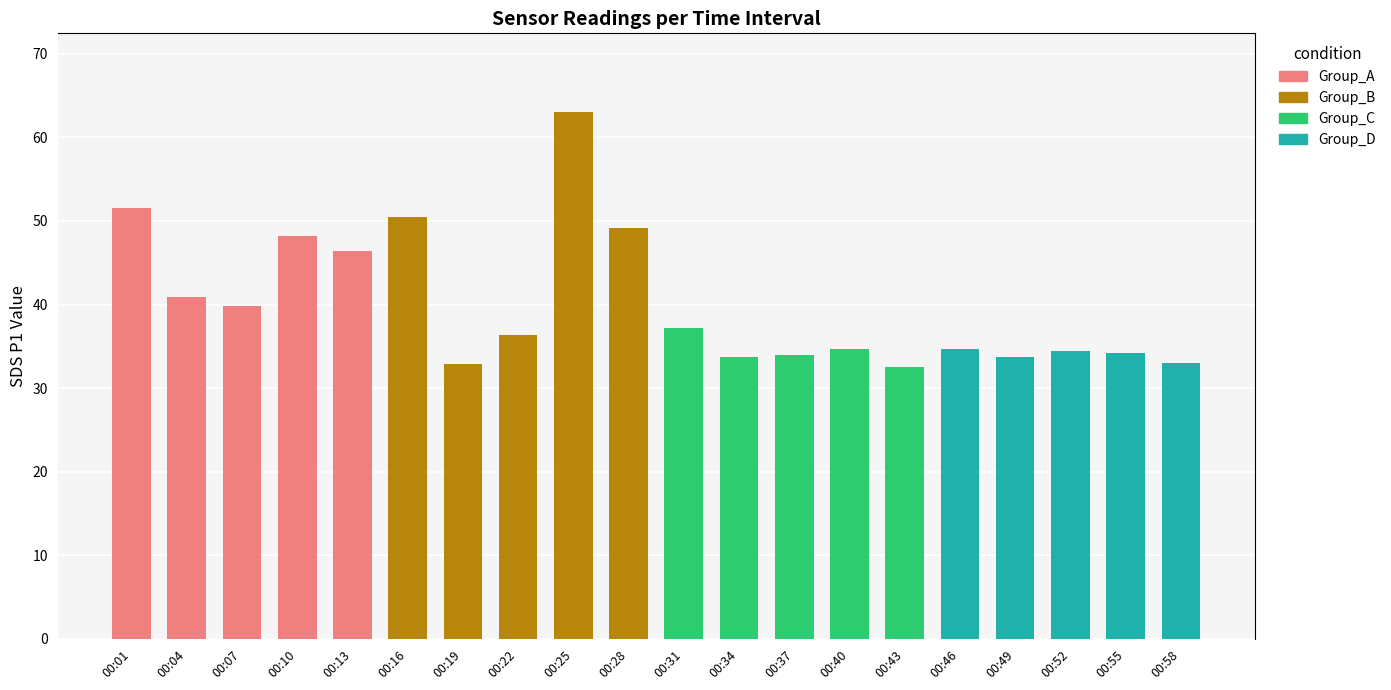

How many distinct data groups are displayed?

4